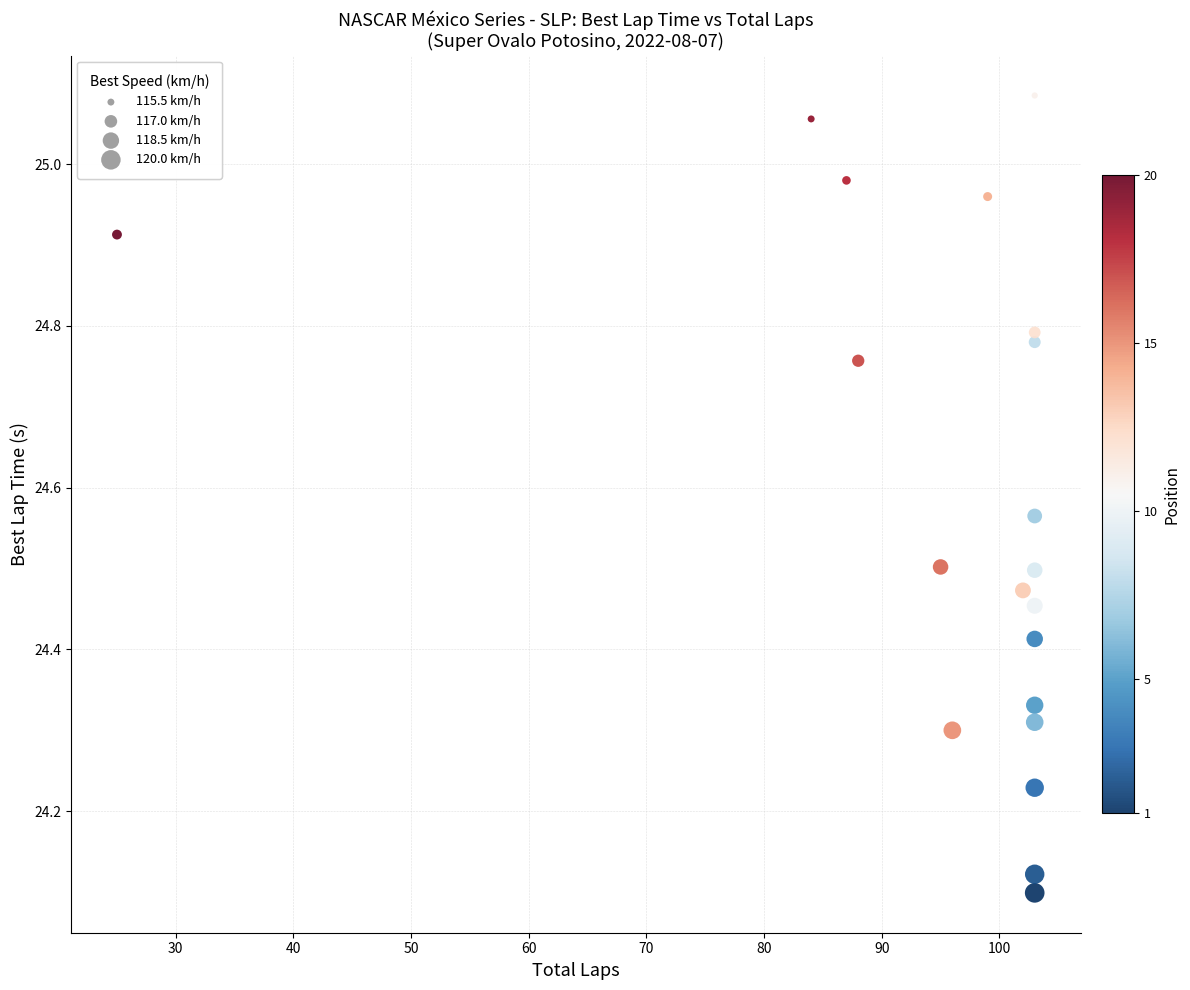

What is the range of Y values (max minus min)?

1.0